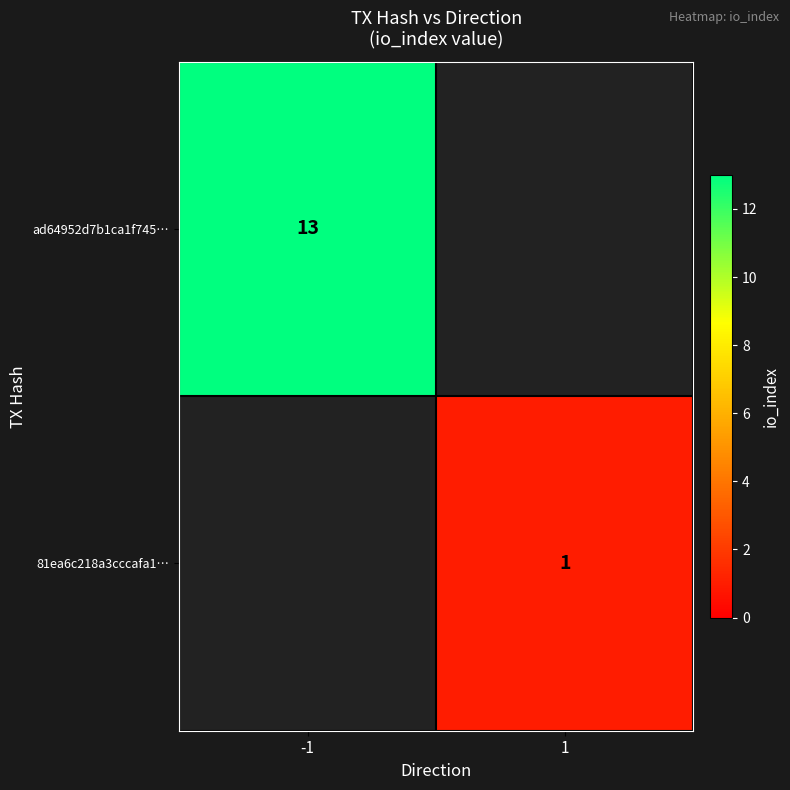

Which category has the highest value across all series?

-1